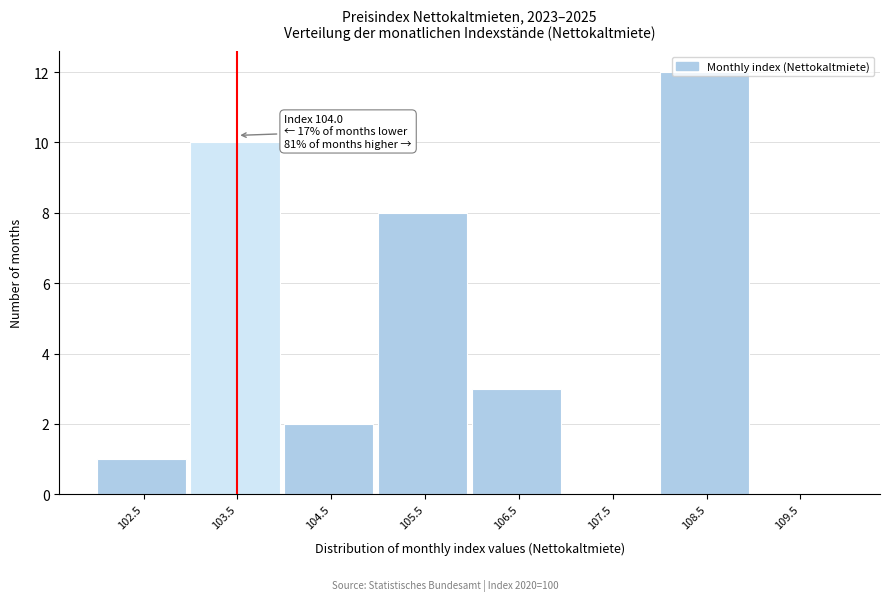

What is the sum of the values at 106.5 and 104.5?

5